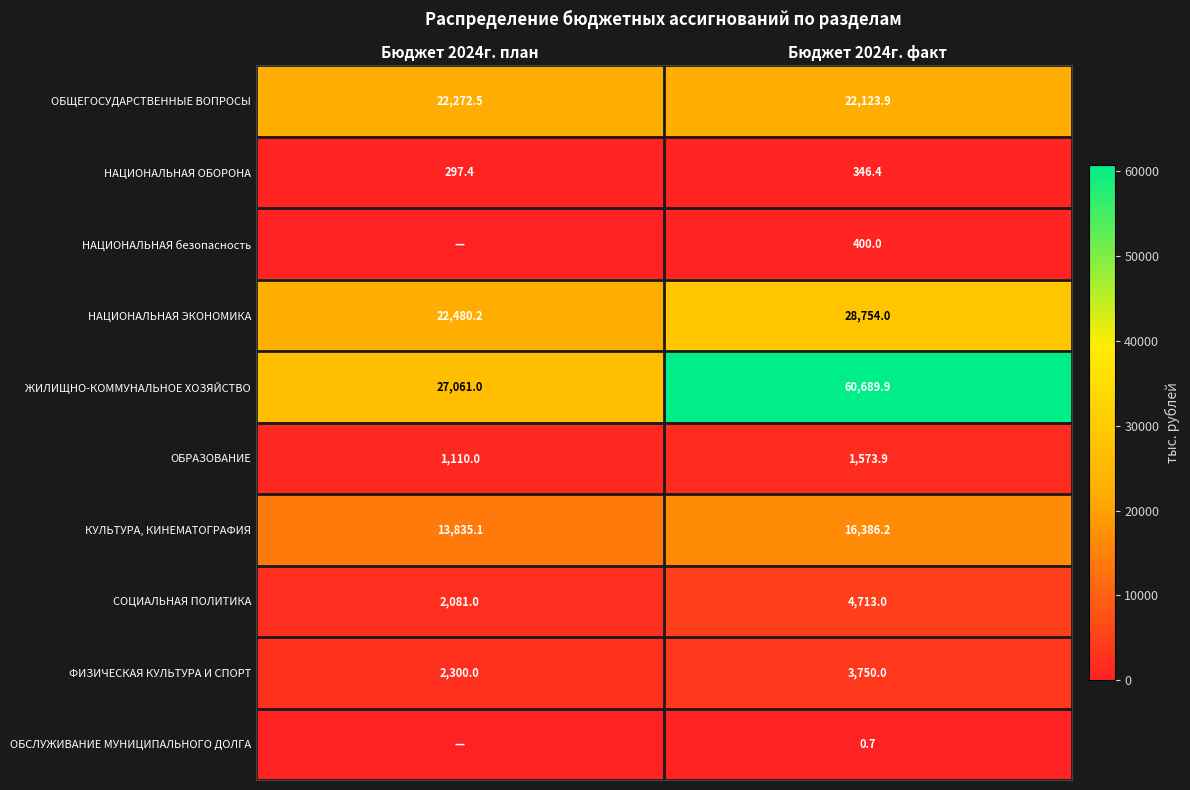

How many data points in КУЛЬТУРА, КИНЕМАТОГРАФИЯ are less than 16386?

1